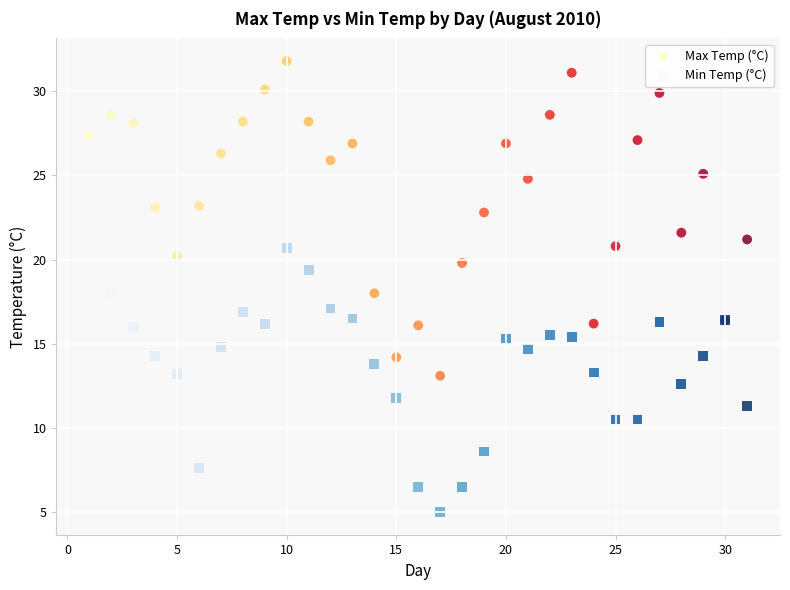

What are all the series names shown in the legend?

Max Temp (°C), Min Temp (°C)